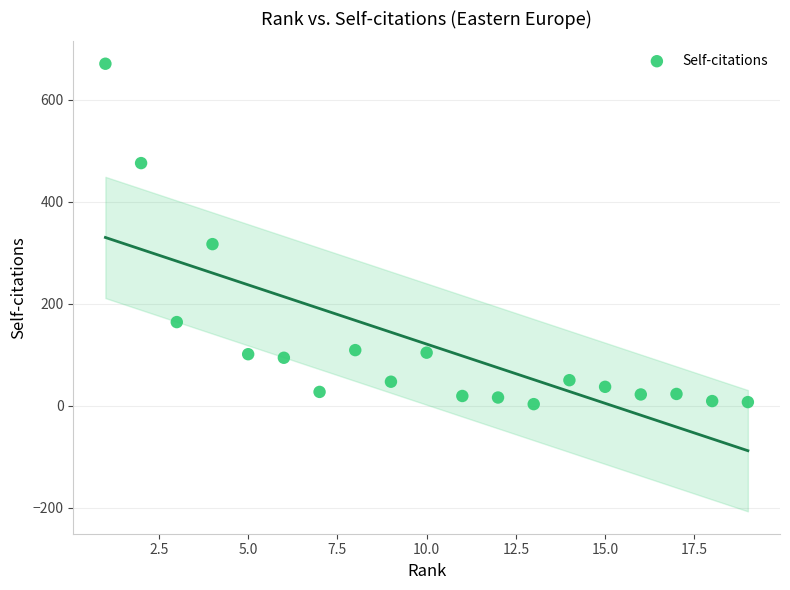

What Y value in the scatter plot is closest to 337?

317